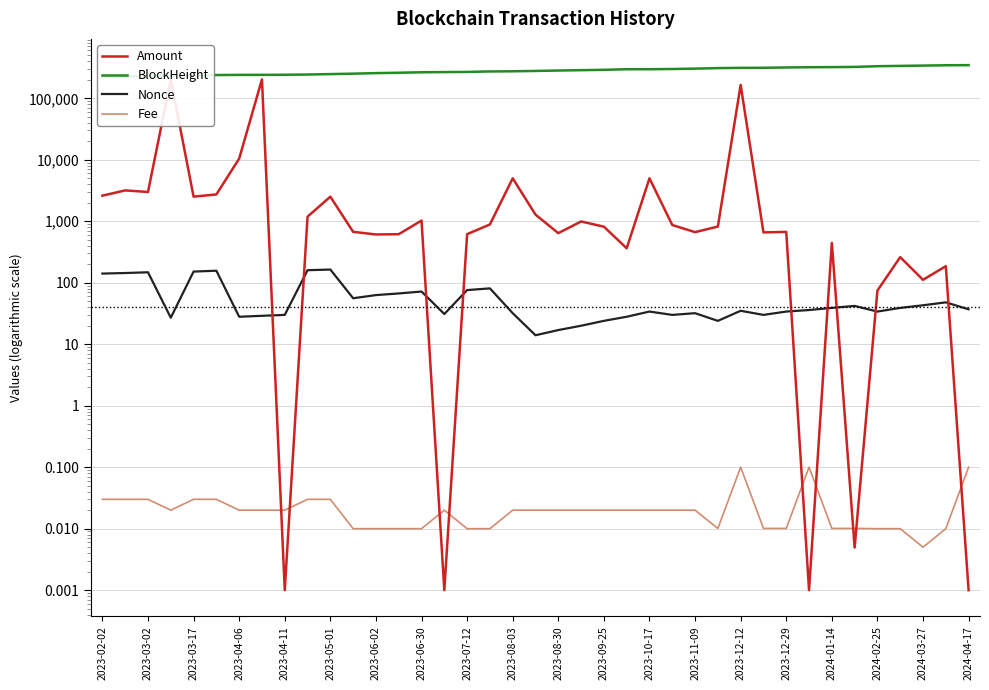

At how many categories does at least one series exceed 235137?

34